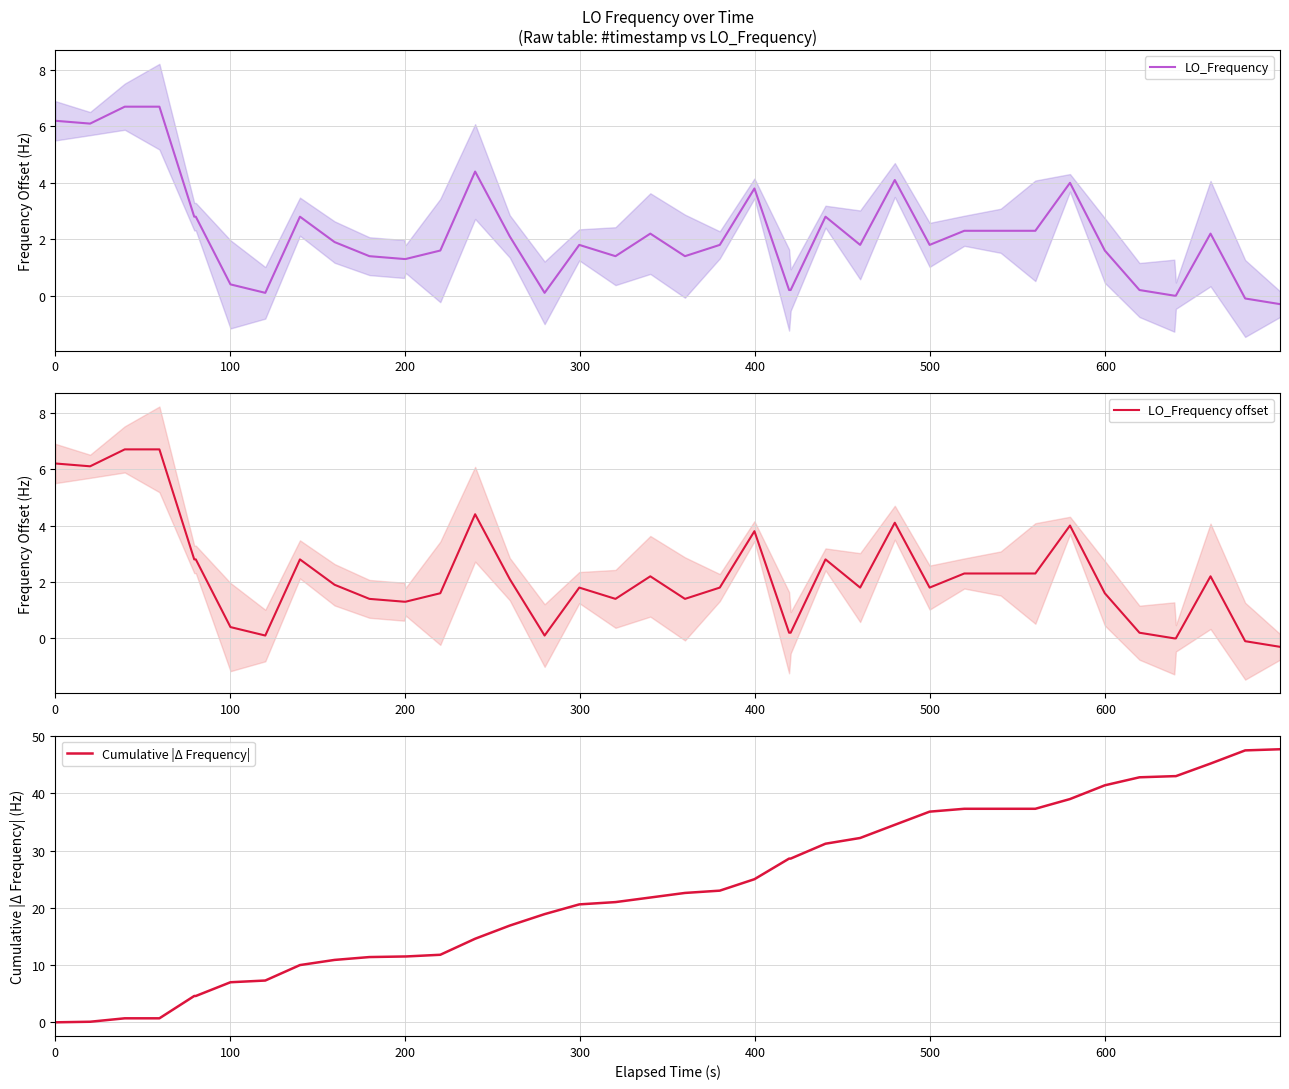

How many interior local valleys does the LO_Frequency series have?

7